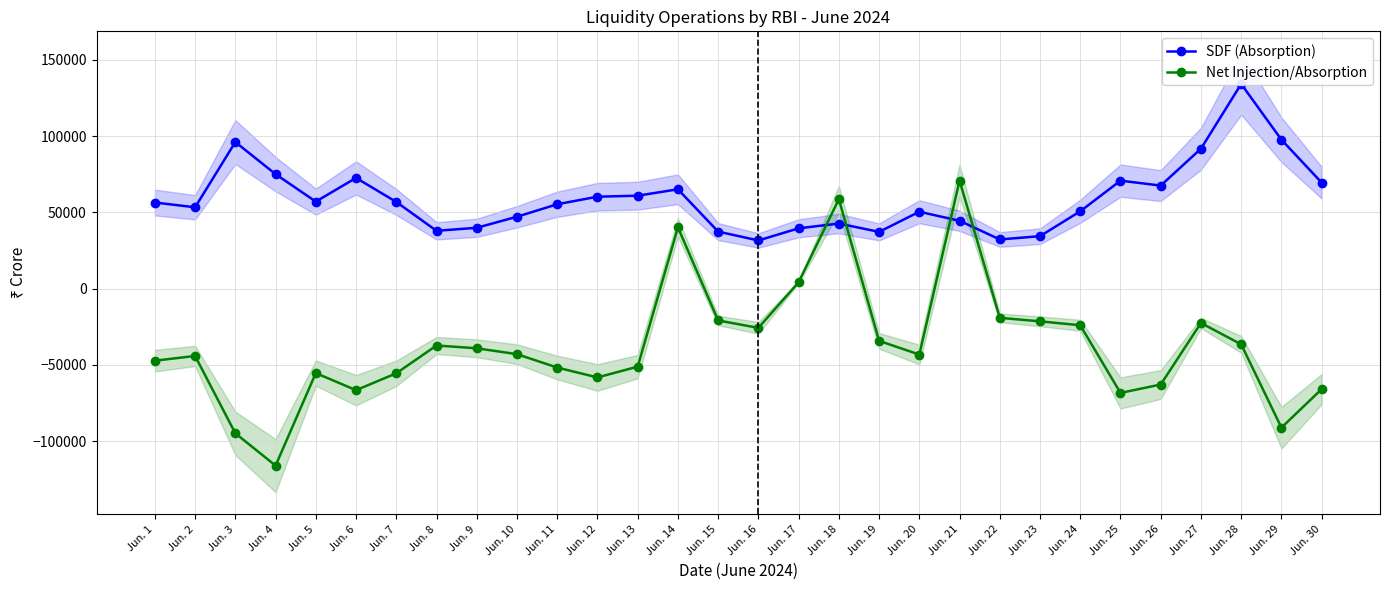

True or false: Net Injection/Absorption and SDF (Absorption) cross at least once.

True